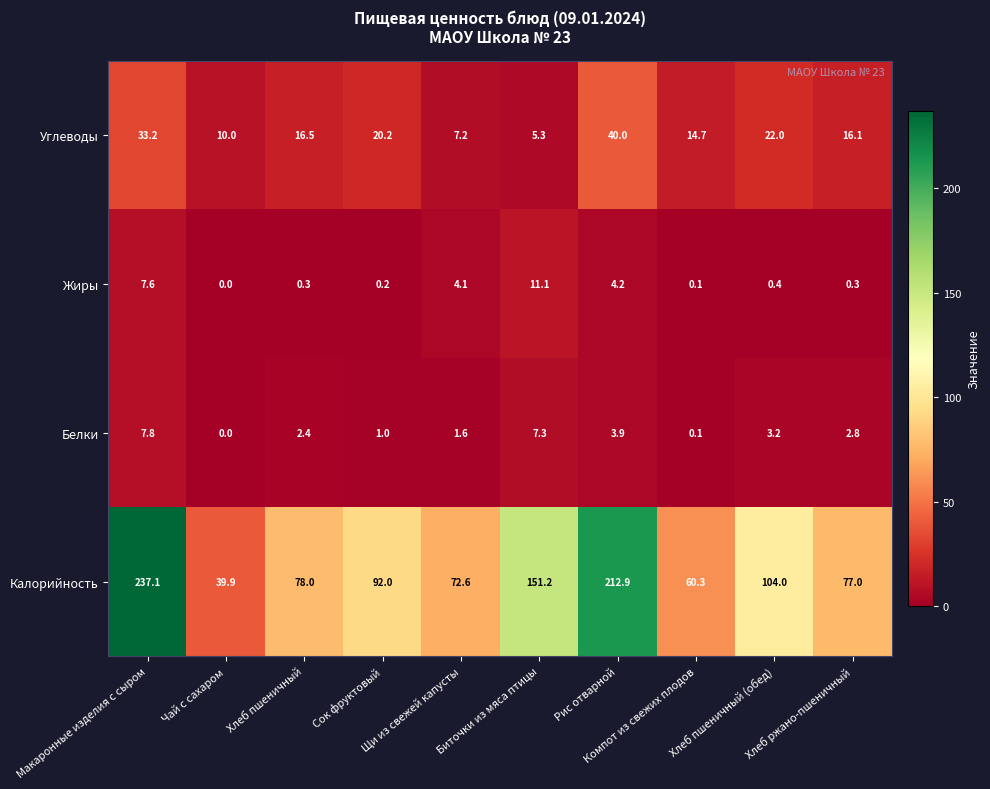

Which series has the largest range (max minus min)?

Калорийность